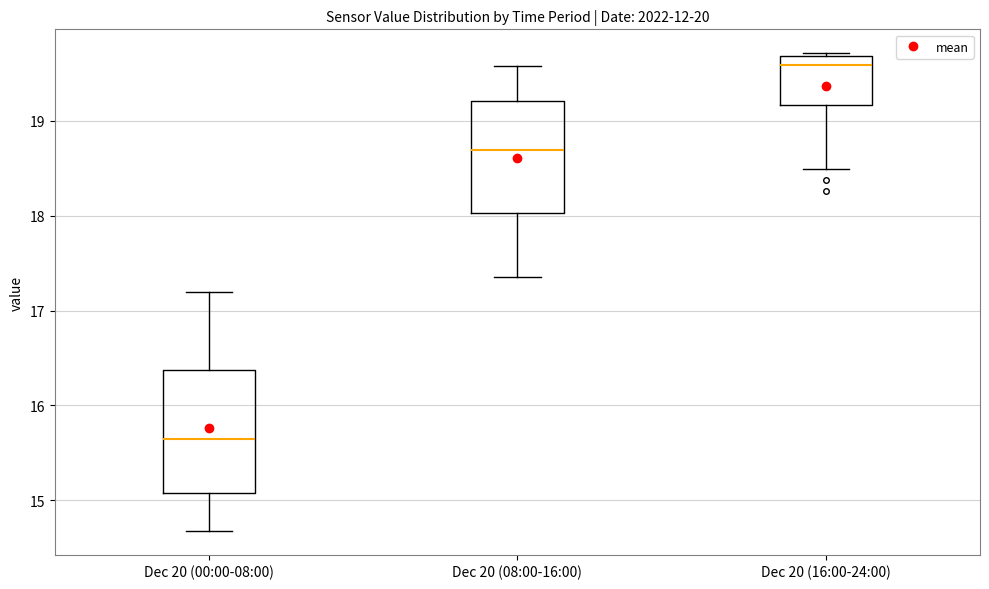

Which box's median line is the highest?

Dec 20 (16:00-24:00)